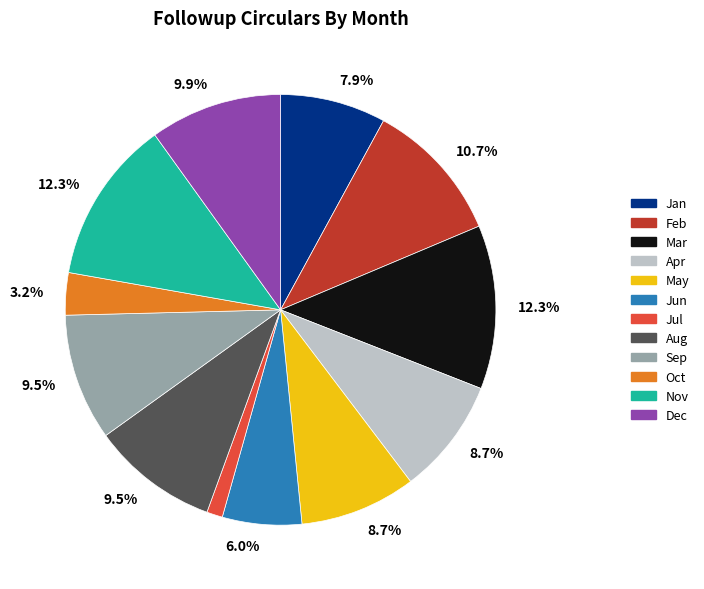

To the nearest percent, what portion does Nov represent?

12%